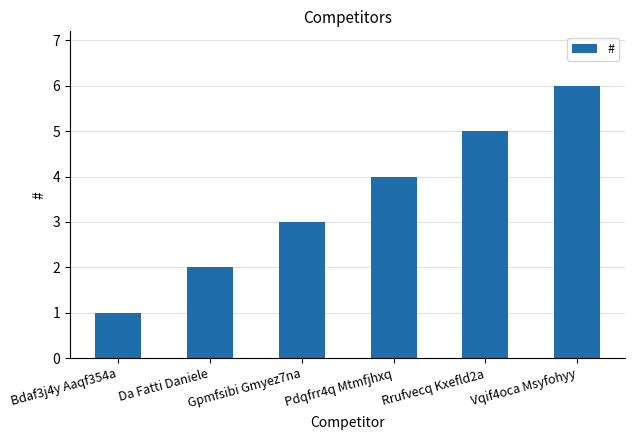

Reading left to right, transcribe all the data shown in this chart.

1	2	3	4	5	6